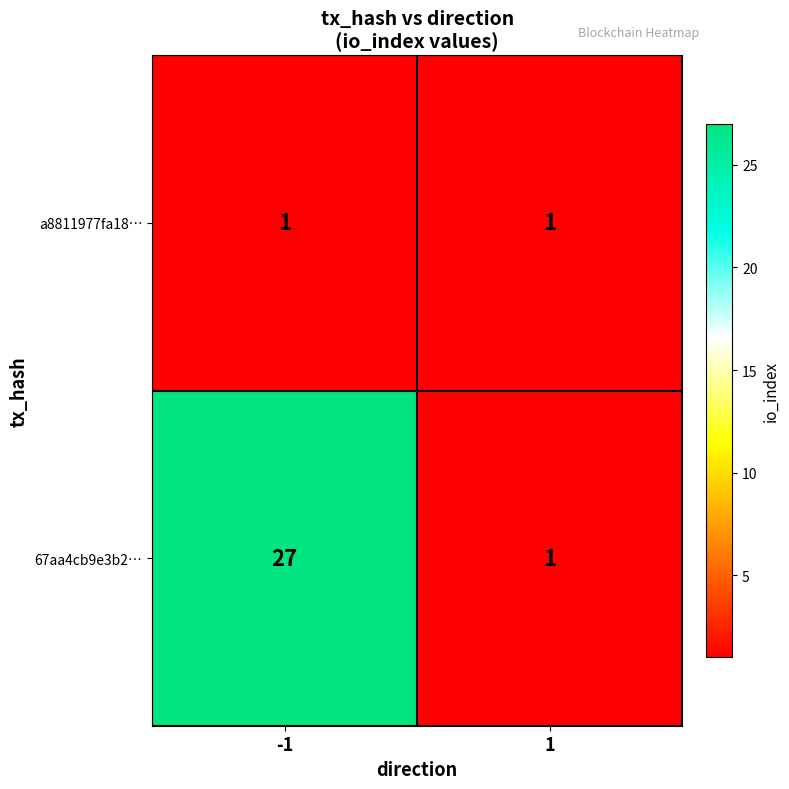

Is it true that a8811977fa18… equals 1 at -1?

True